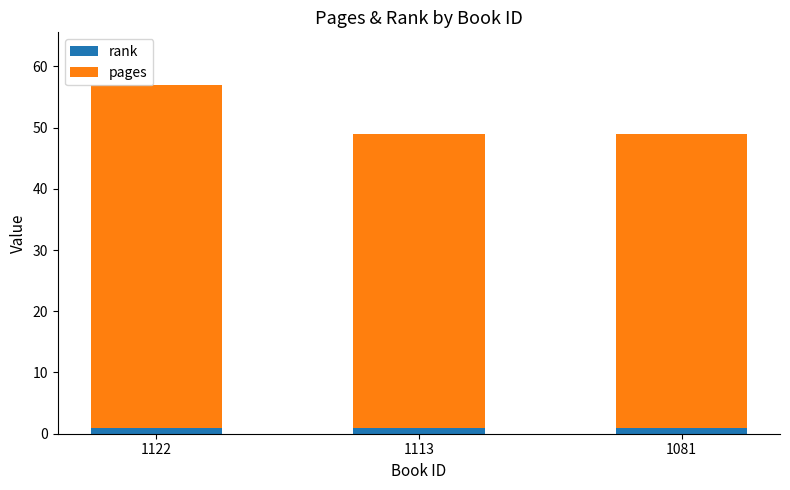

True or false: rank has a value of 1 at 1081.

True